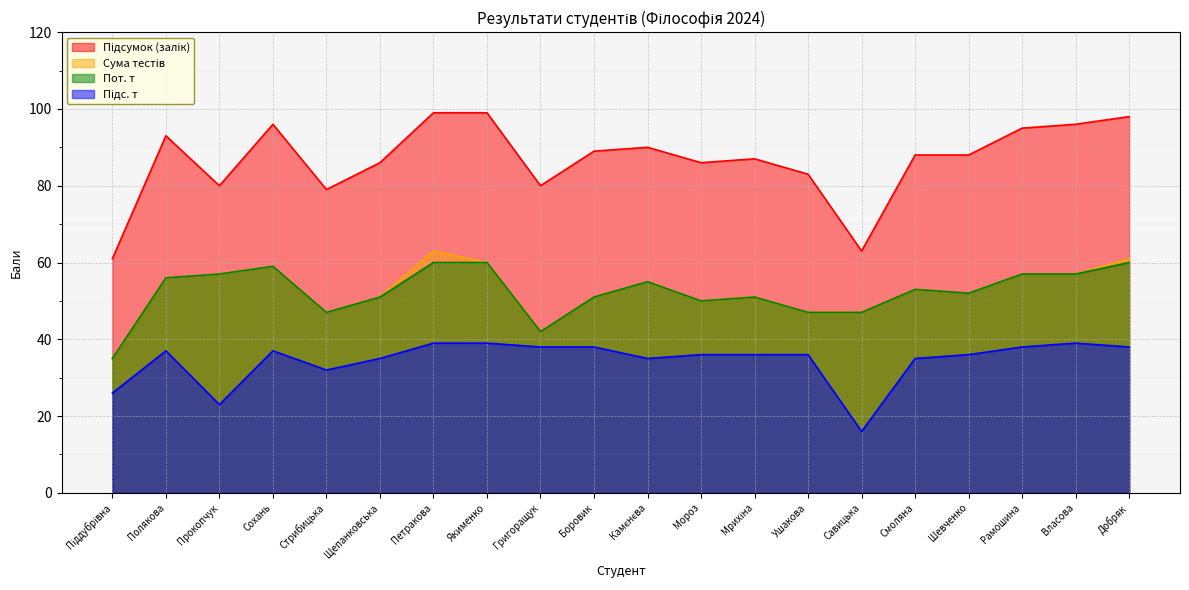

At which label does Підсумок (залік) first exceed 88?

Полякова